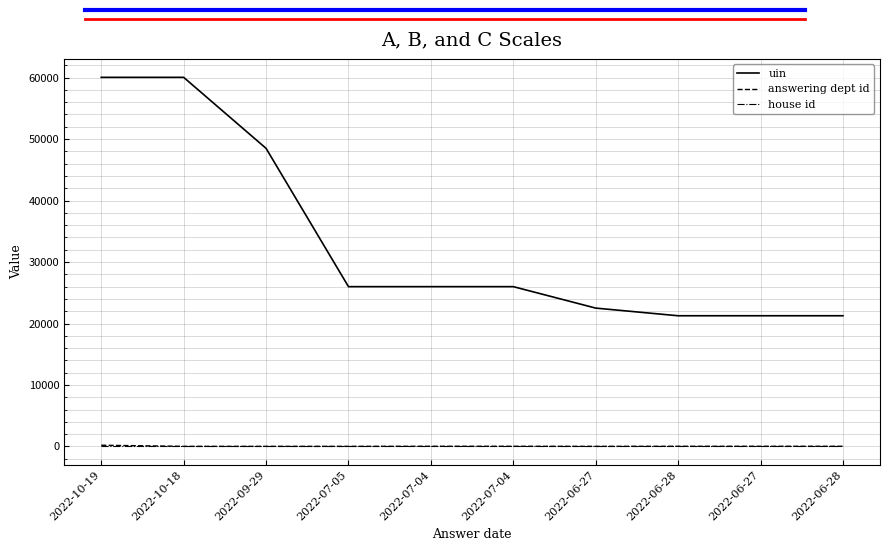

Reading right to left, transcribe all the data shown in this chart.

uin: 21261	21260	21259	22506	25995	25994	25993	48490	60041	60040
answering dept id: 27	27	27	17	27	27	17	17	17	201
house id: 1	1	1	1	1	1	1	1	1	1